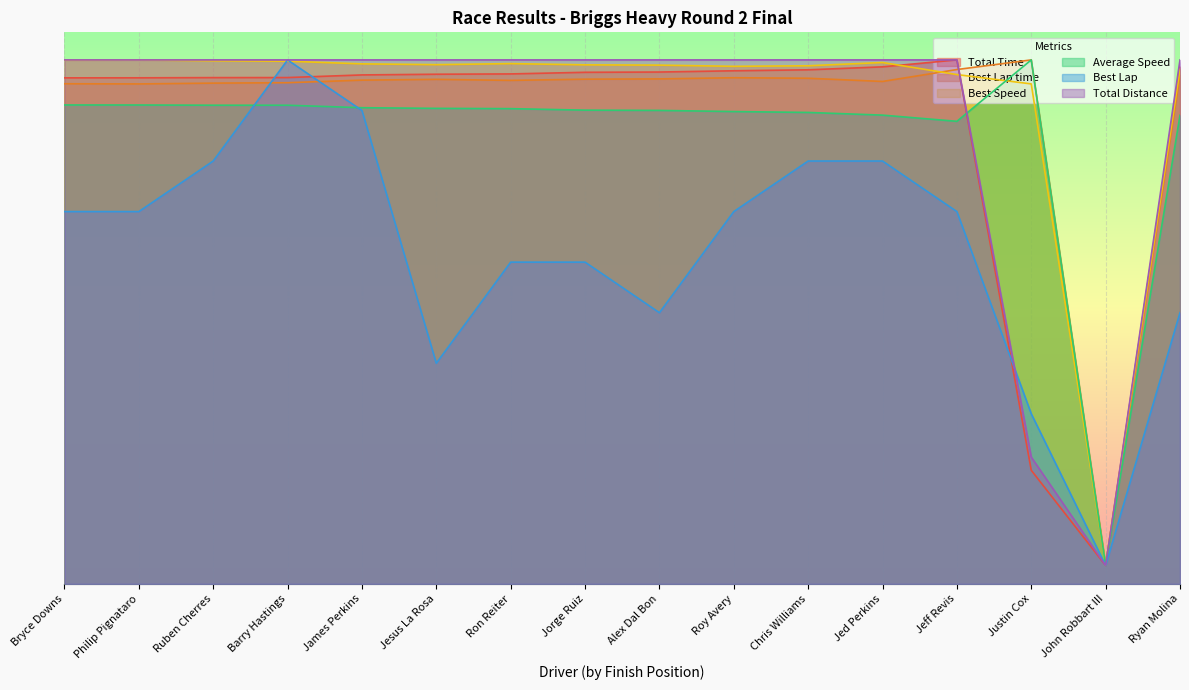

Between Ruben Cherres and Jesus La Rosa, which is larger?

Jesus La Rosa